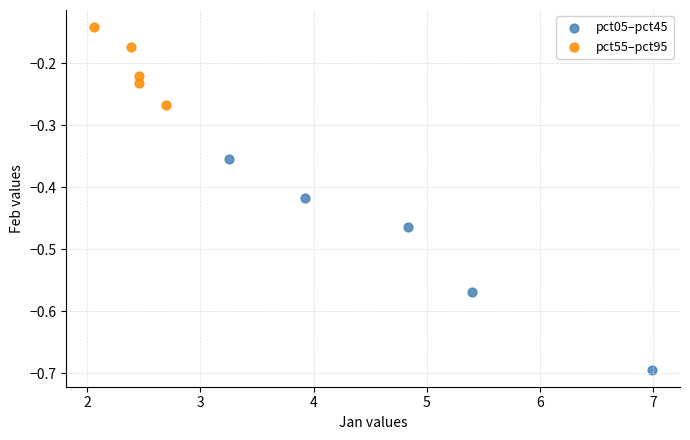

Which series contains the lowest Y value?

pct05–pct45